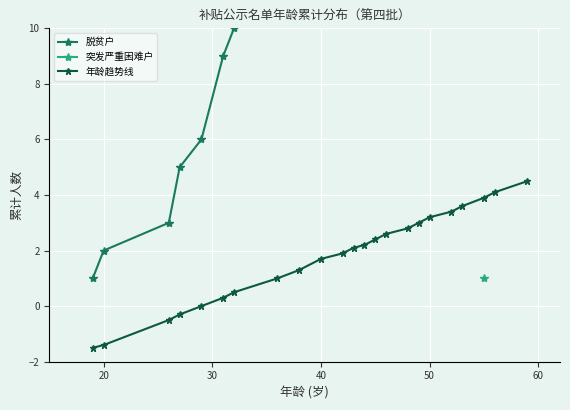

True or false: 年龄趋势线 and 脱贫户 cross at least once.

False